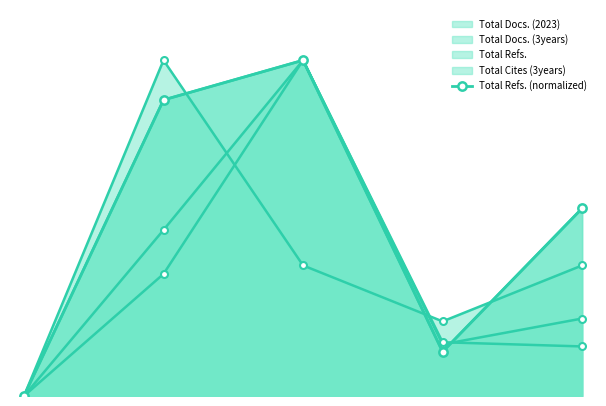

List the labels in order of value, largest first.

2, 1, 4, 3, 0